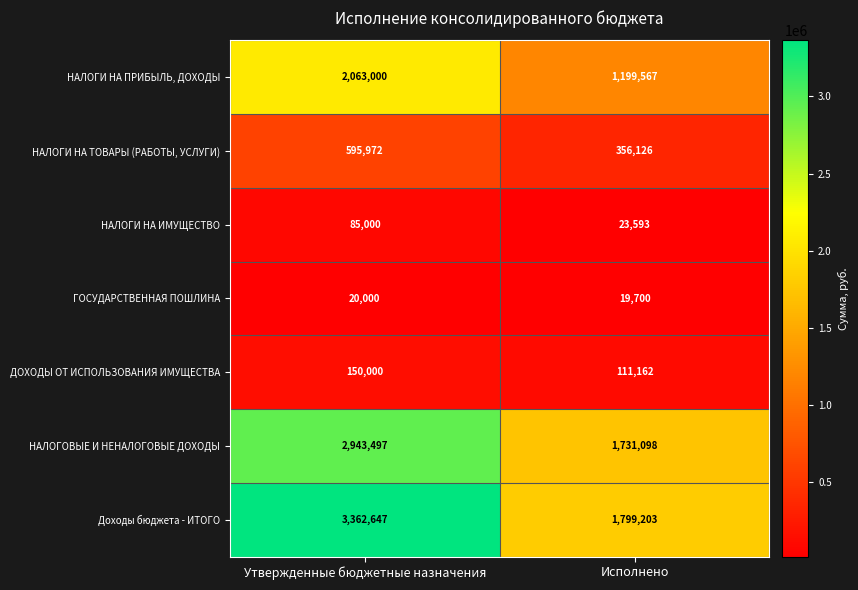

What is the difference between the maximum and minimum values in the НАЛОГИ НА ТОВАРЫ (РАБОТЫ, УСЛУГИ) series?

239846